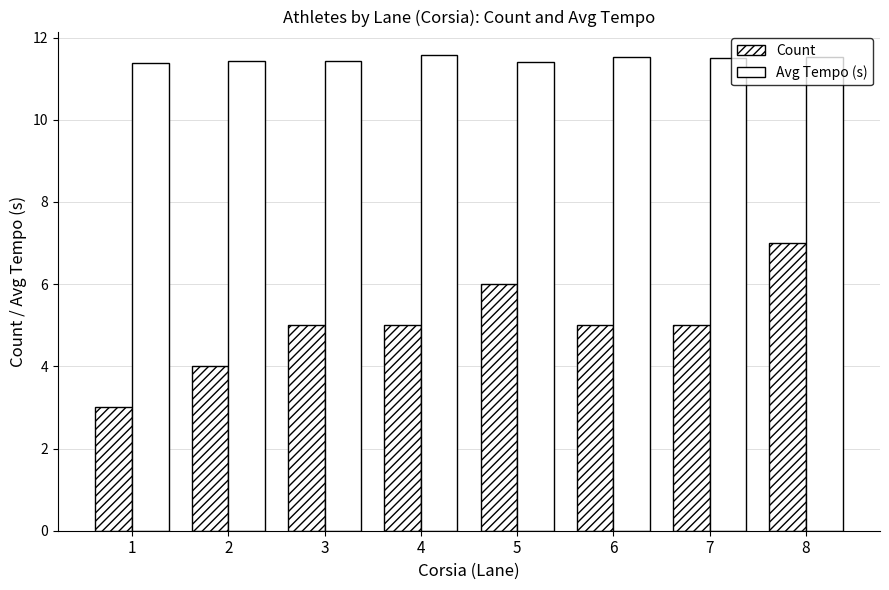

Is the value of Count at 4 greater than the value of Avg Tempo (s) at 7?

No